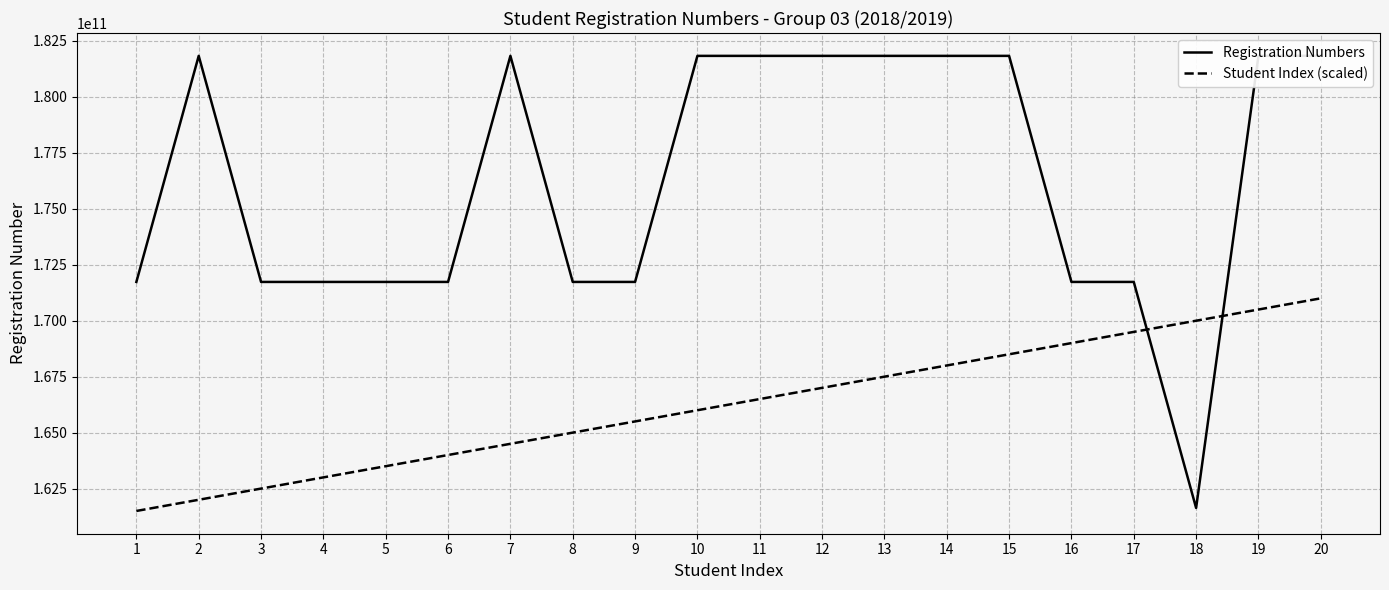

Is the value of Registration Numbers at 19 greater than the value of Student Index (scaled) at 11?

Yes